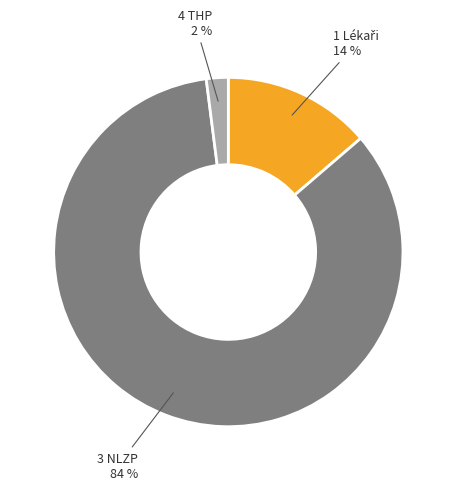

Is the sum of 4 THP and 3 NLZP greater than half?

Yes